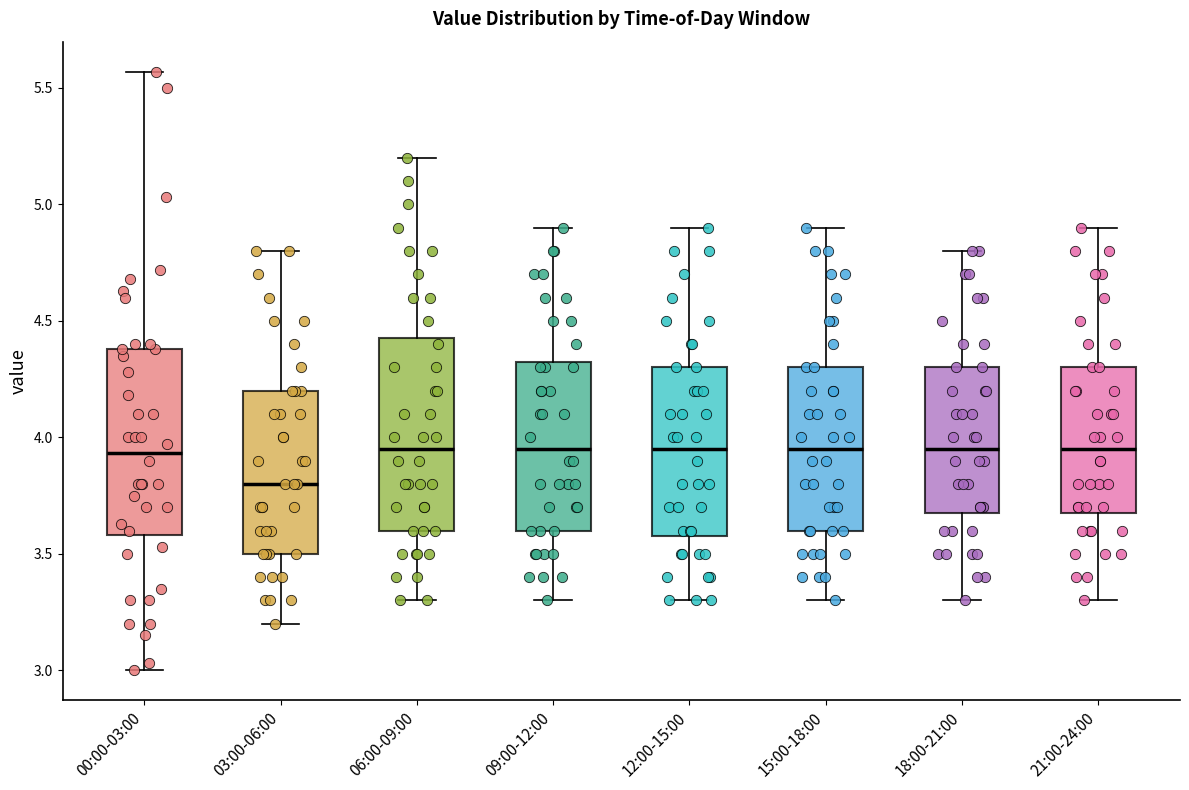

Reading left to right, read every box against the y-axis: the position of its median line, the range the box covers, and the ends of its whiskers. The values are not printed on the chart, so give them approximately, as read against the axis.

00:00-03:00: median 3.95, box 3.60 to 4.40, whiskers 3.00 to 5.55
03:00-06:00: median 3.80, box 3.50 to 4.20, whiskers 3.20 to 4.80
06:00-09:00: median 3.95, box 3.60 to 4.45, whiskers 3.30 to 5.20
09:00-12:00: median 3.95, box 3.60 to 4.35, whiskers 3.30 to 4.90
12:00-15:00: median 3.95, box 3.60 to 4.30, whiskers 3.30 to 4.90
15:00-18:00: median 3.95, box 3.60 to 4.30, whiskers 3.30 to 4.90
18:00-21:00: median 3.95, box 3.70 to 4.30, whiskers 3.30 to 4.80
21:00-24:00: median 3.95, box 3.70 to 4.30, whiskers 3.30 to 4.90